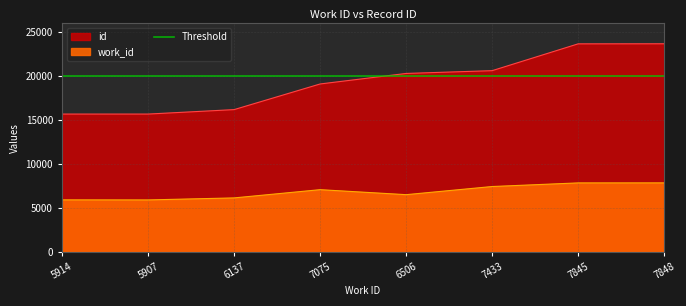

What is the minimum value for work_id?

5907